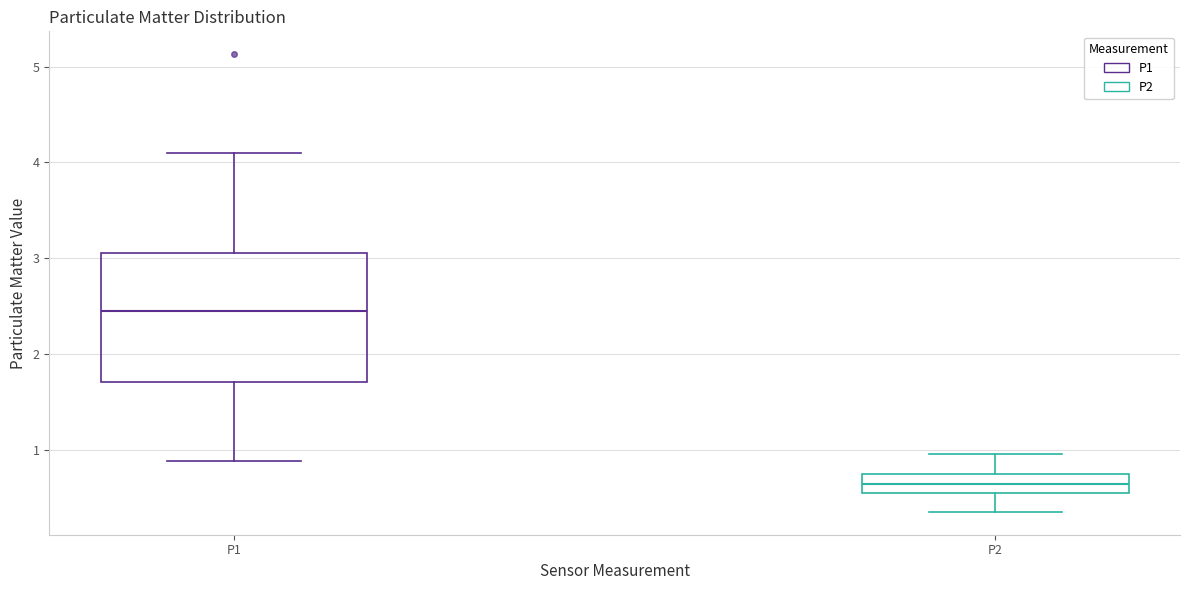

Reading left to right, read every box against the y-axis: the position of its median line, the range the box covers, and the ends of its whiskers. The values are not printed on the chart, so give them approximately, as read against the axis.

P1: median 2.4, box 1.7 to 3.1, whiskers 0.9 to 4.1
P2: median 0.6, box 0.5 to 0.8, whiskers 0.4 to 1.0